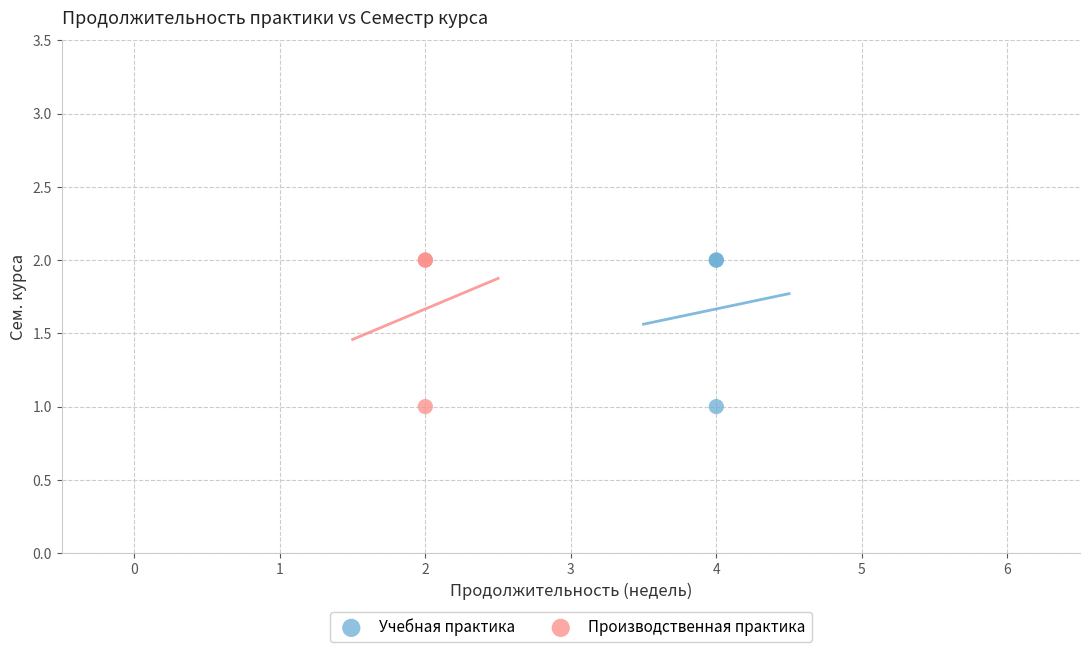

What are all the series names shown in the legend?

Учебная практика, Производственная практика